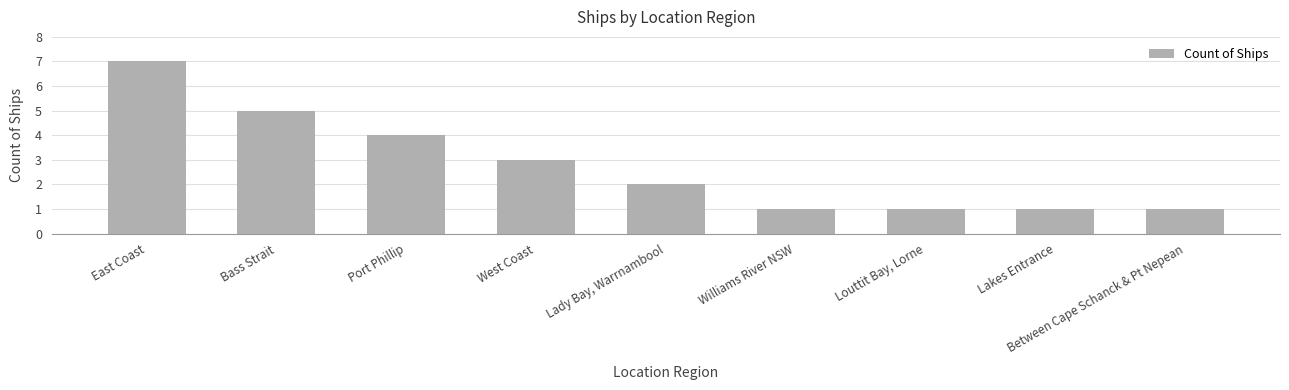

Read the value at Port Phillip.

4